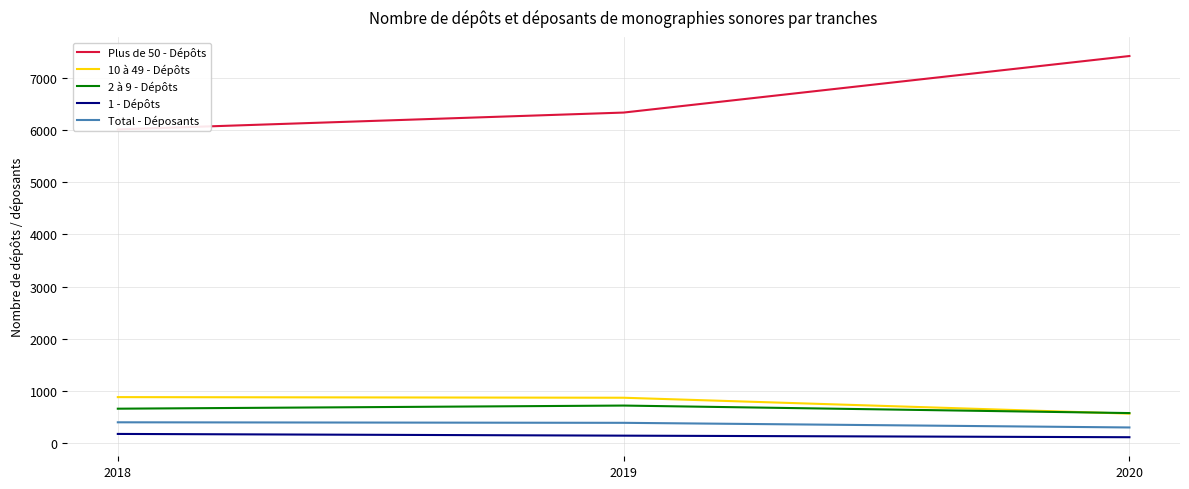

At which label does Plus de 50 - Dépôts reach its minimum?

2018